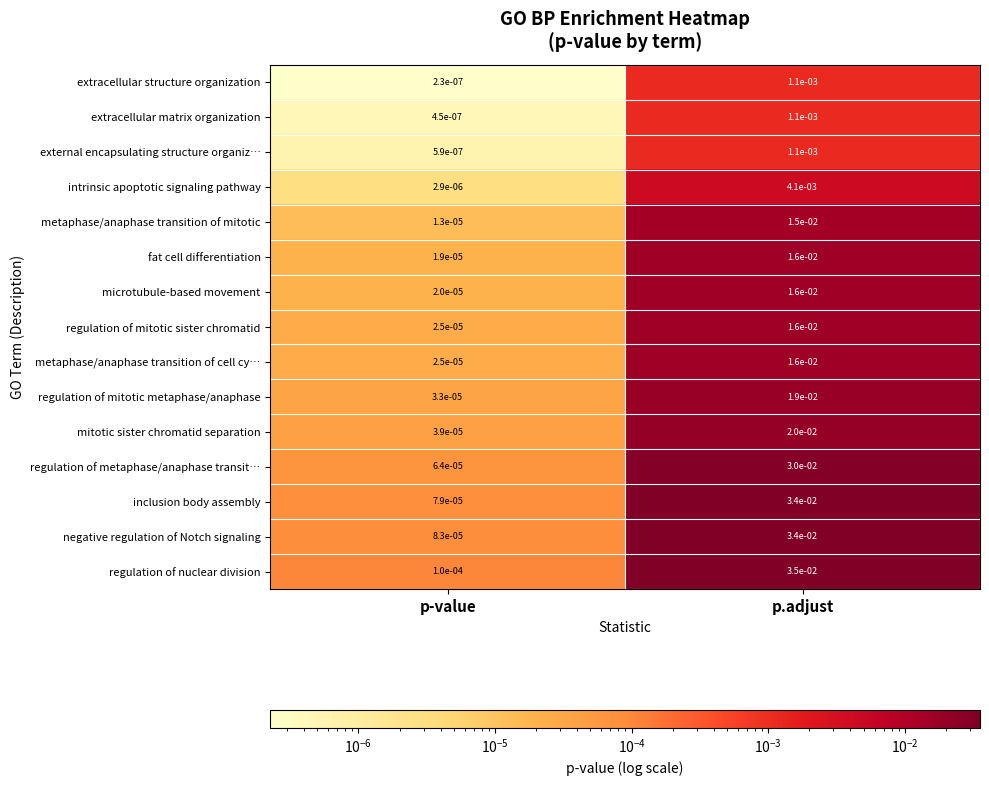

Which series changed the most between p-value and p.adjust?

regulation of nuclear division